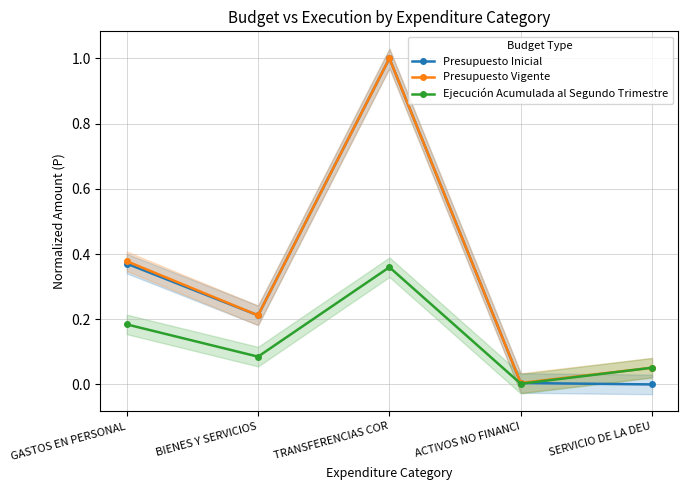

How many interior local valleys does the Ejecución Acumulada al Segundo Trimestre series have?

2